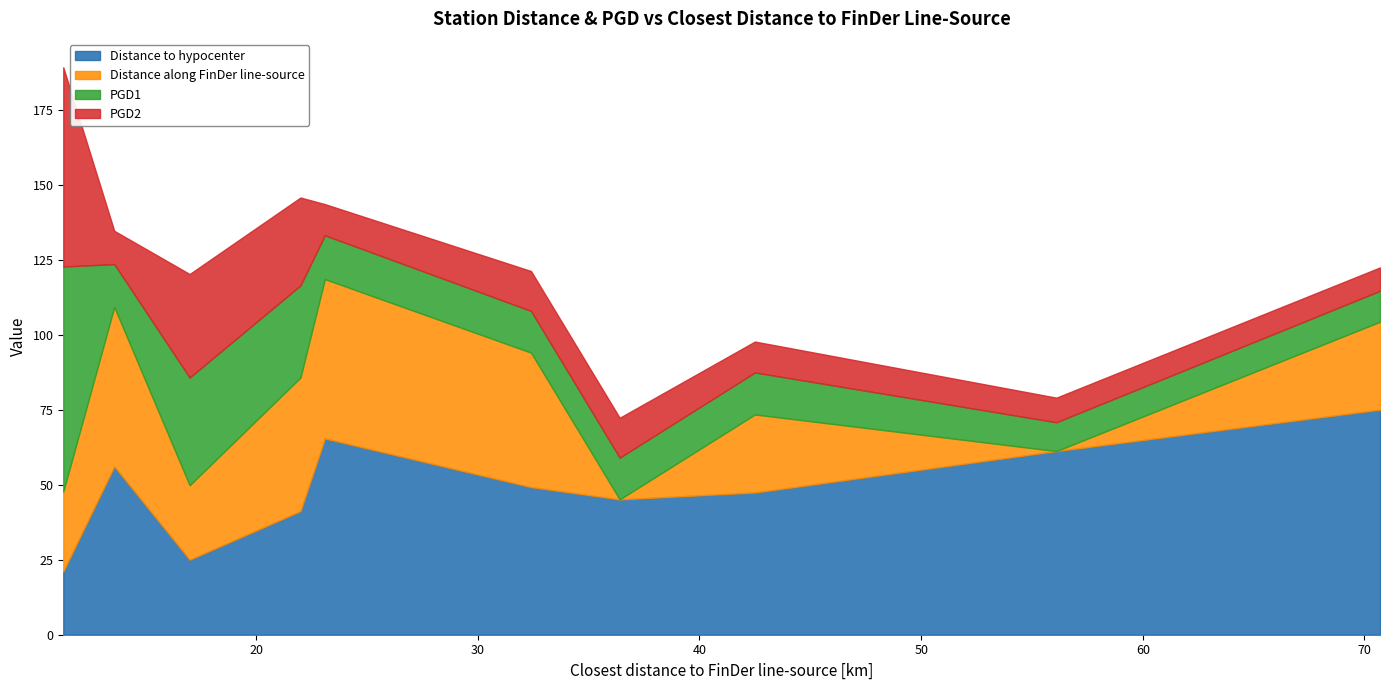

How many data points in Distance to hypocenter are less than 49?

5